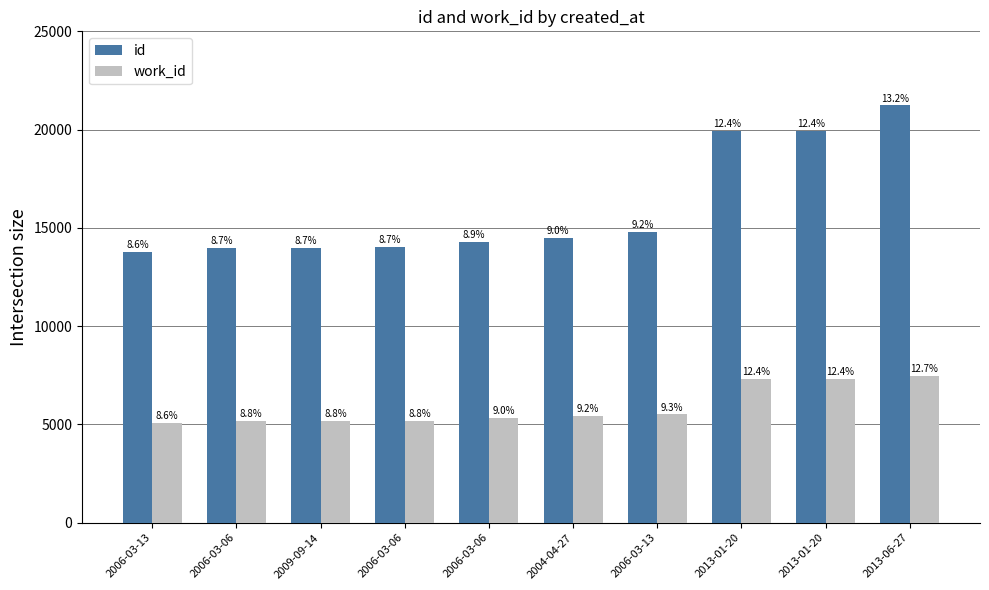

How many bars are there in total?

20